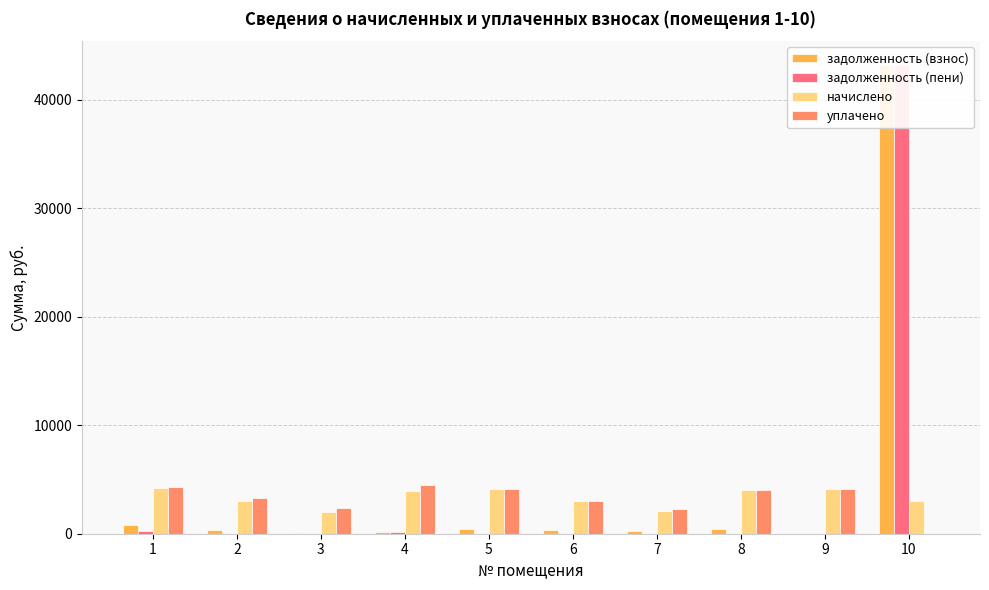

What is the difference between the highest and lowest values at 6?

3025.3